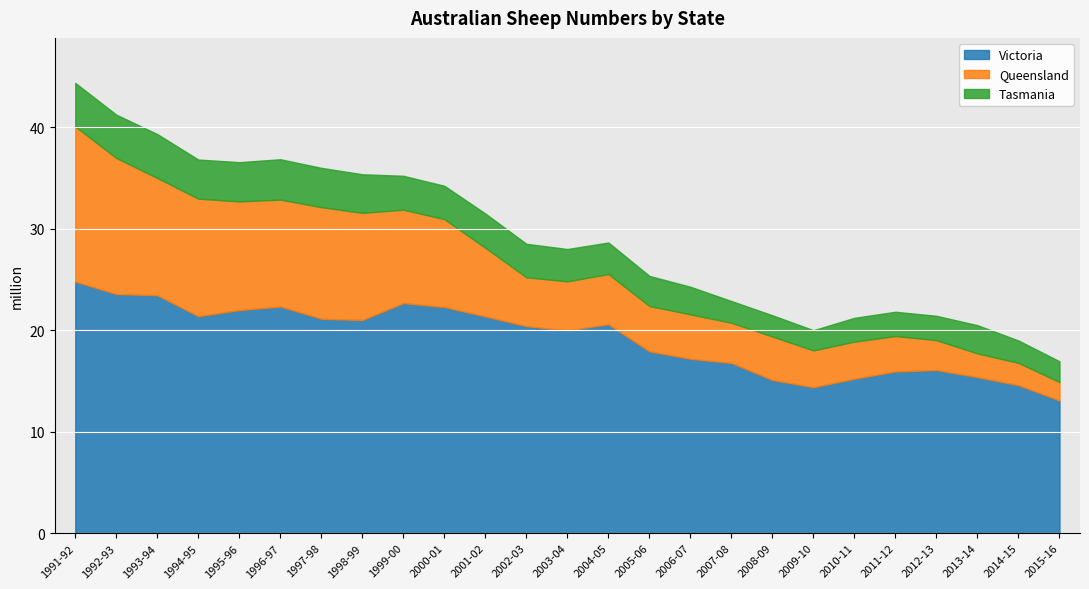

Which series changed the most between 2002-03 and 2013-14?

Victoria